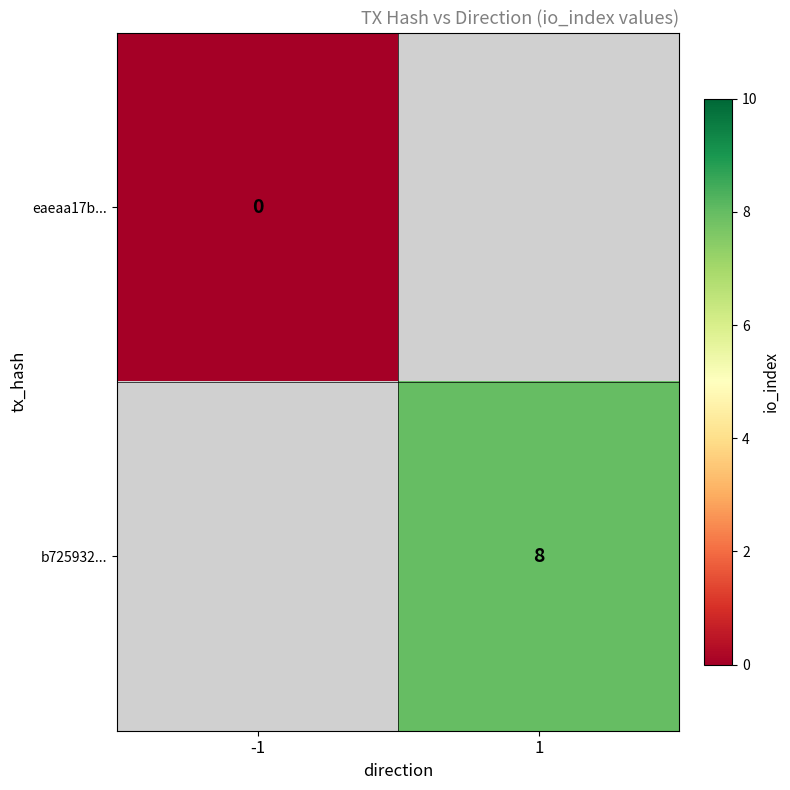

Count the number of data series in this chart.

2